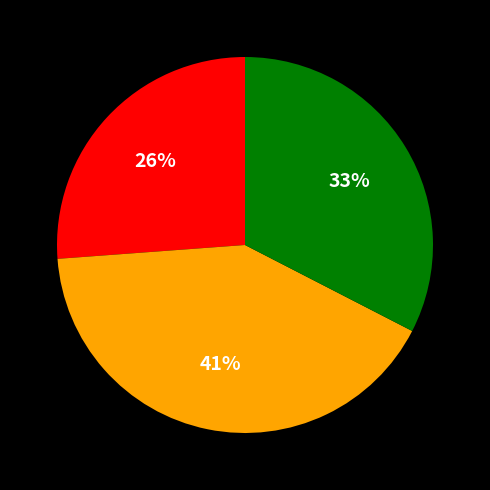

Is there a majority slice in this chart?

No